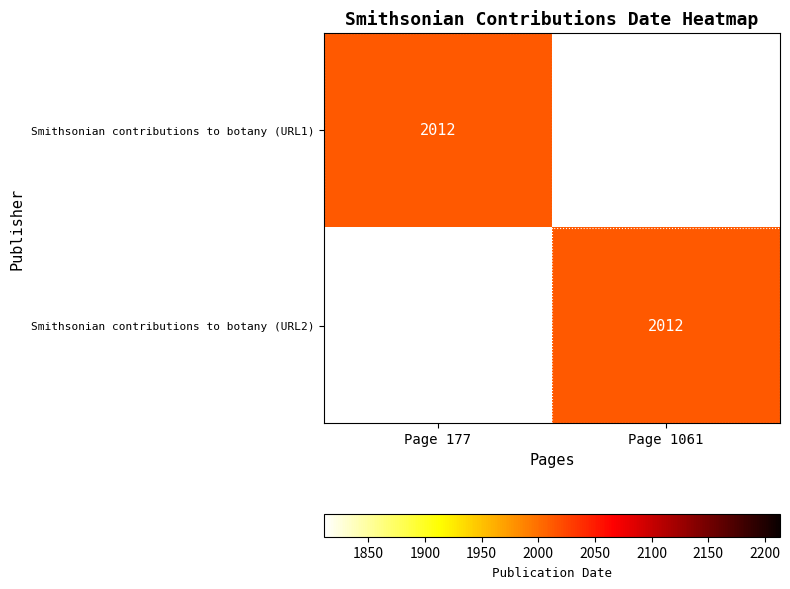

What is the sum of the Smithsonian contributions to botany (URL2) values at Page 1061 and Page 177?

2012